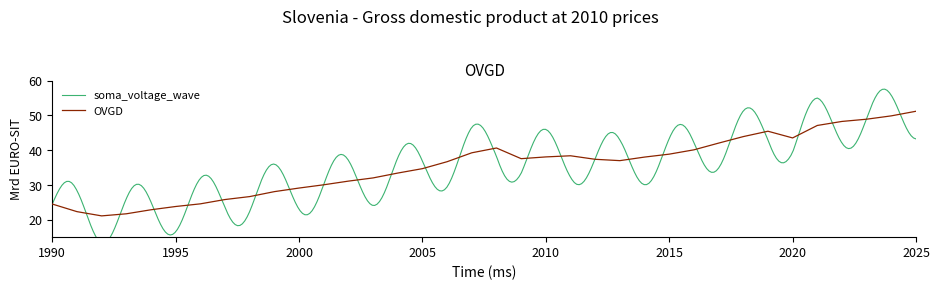

The chart shows a value of 34.6 at 1994. True or false?

False